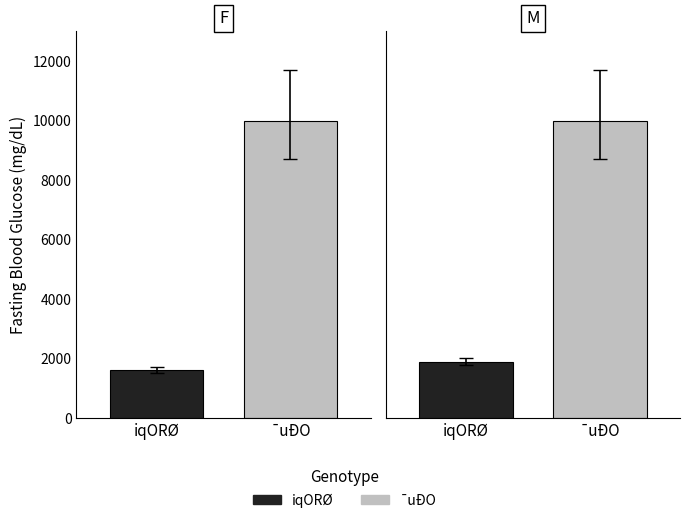

How many data points in iqORØ are less than 1900?

1